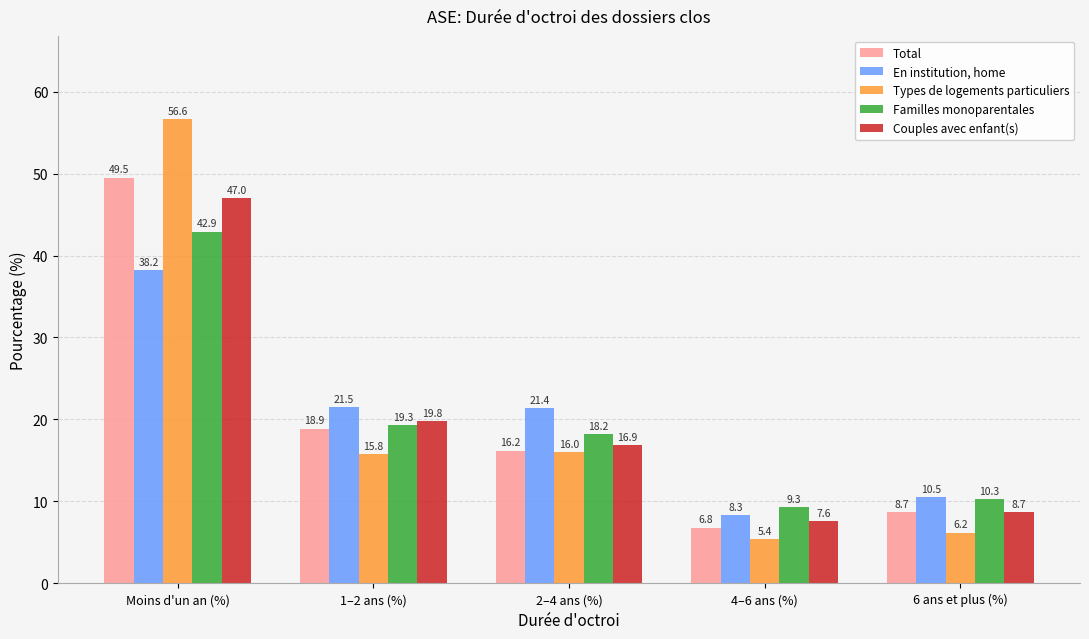

What is the approximate value of Total at 1–2 ans (%)?

18.9